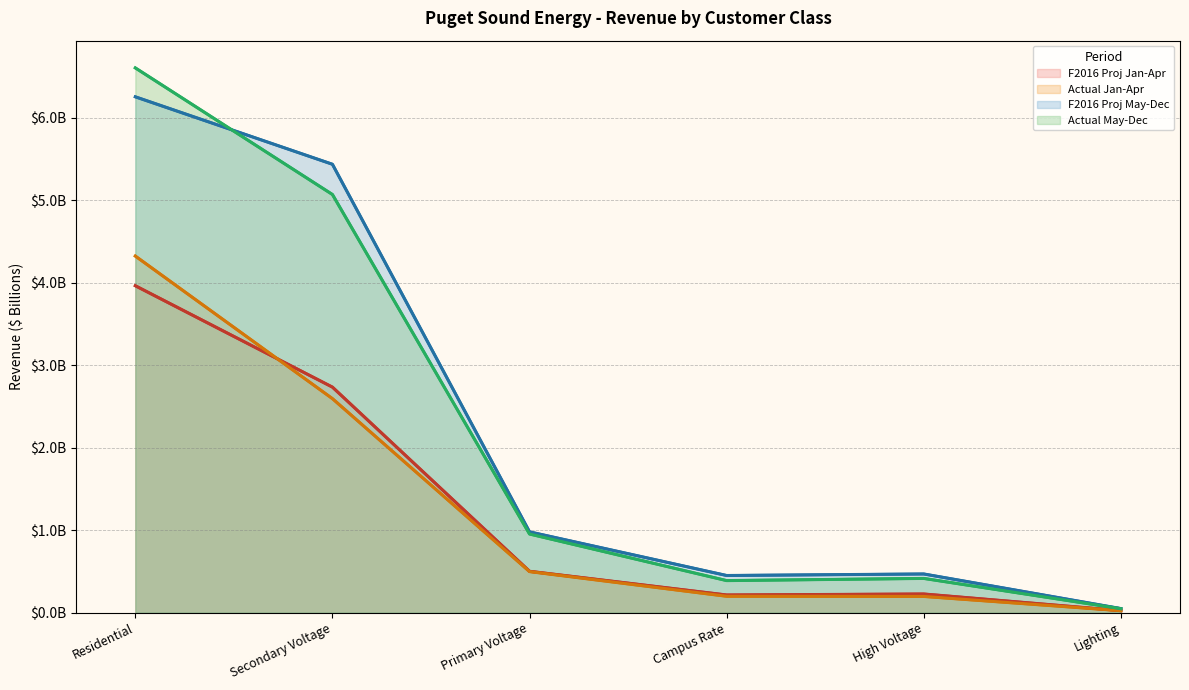

How many distinct data groups are displayed?

4